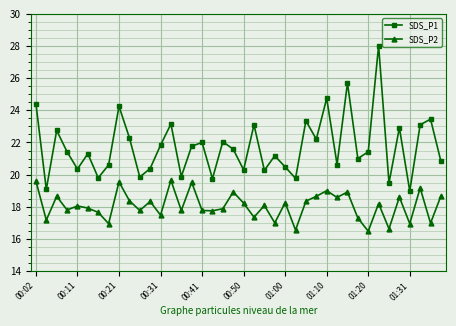

True or false: SDS_P1 has more than 1 points higher than both neighbors.

True